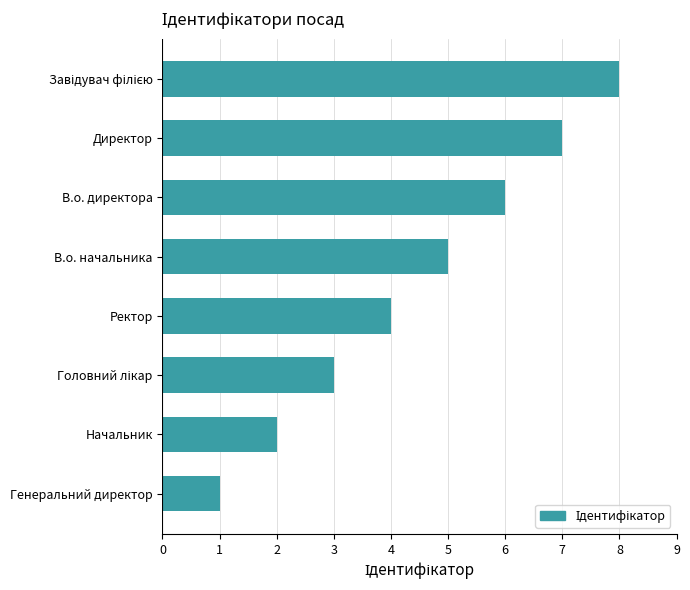

How many series are shown in this chart?

1